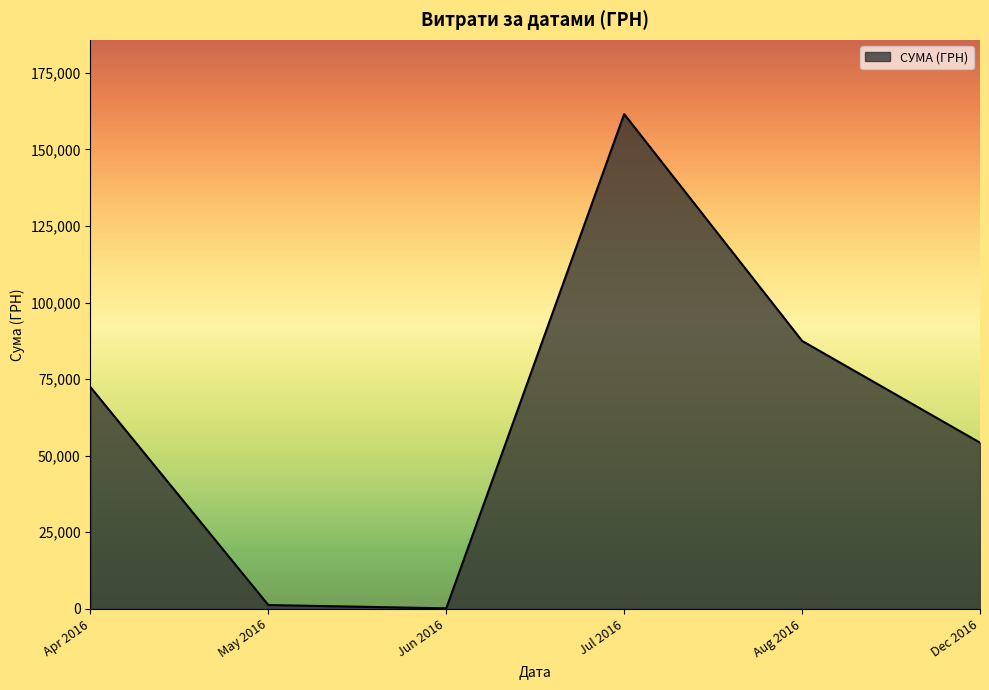

Approximately how many times larger is the value at Apr 2016 compared to Dec 2016?

1.3